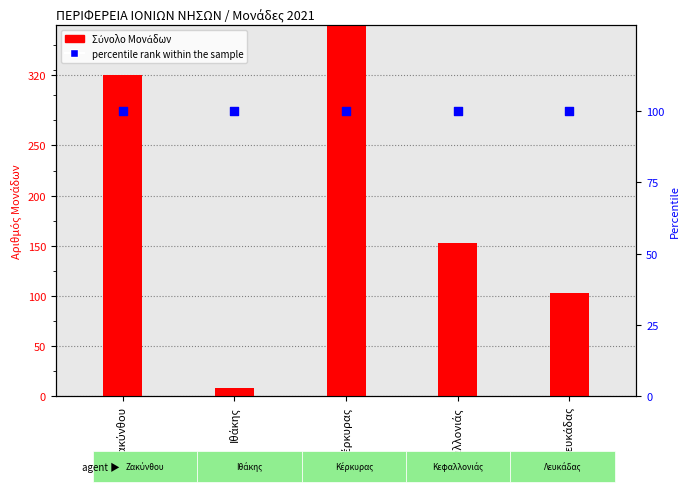

Which series reaches the maximum Y coordinate?

Σύνολο Μονάδων